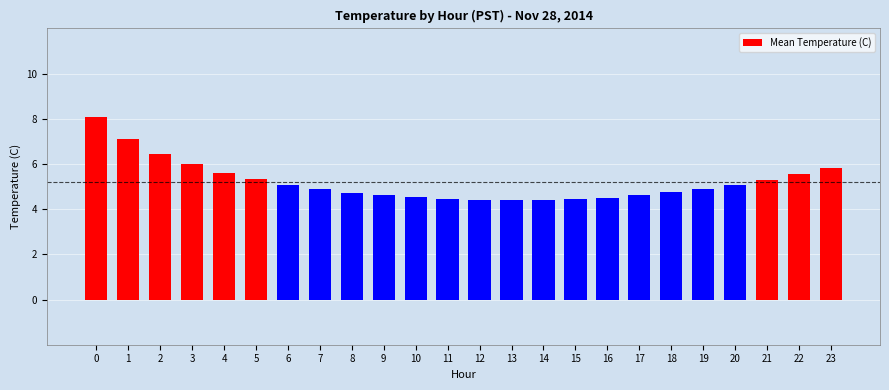

What is the average value?

5.2